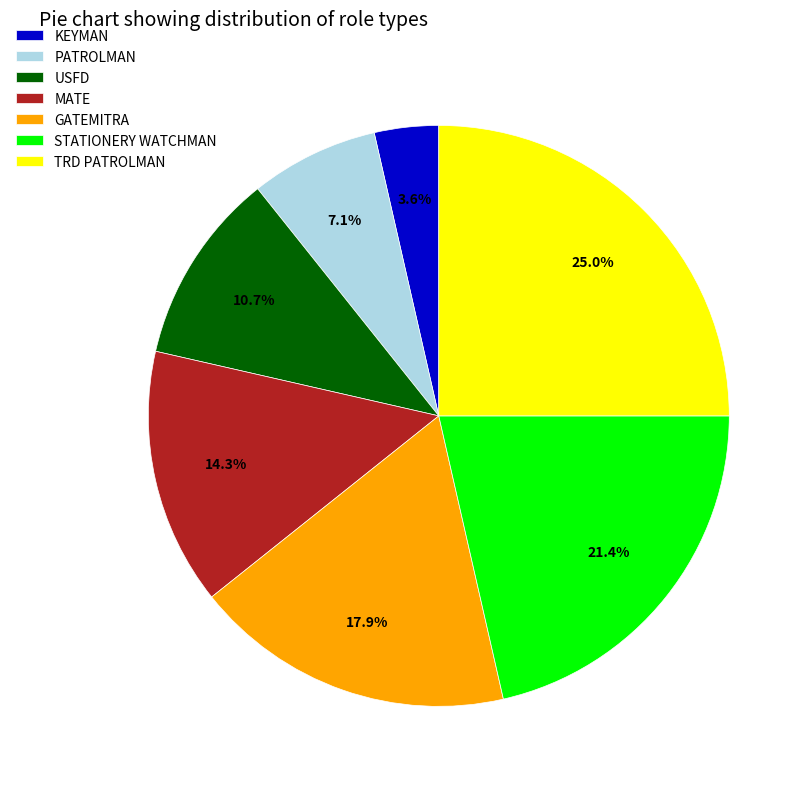

To the nearest percent, what is the average slice percentage?

14%